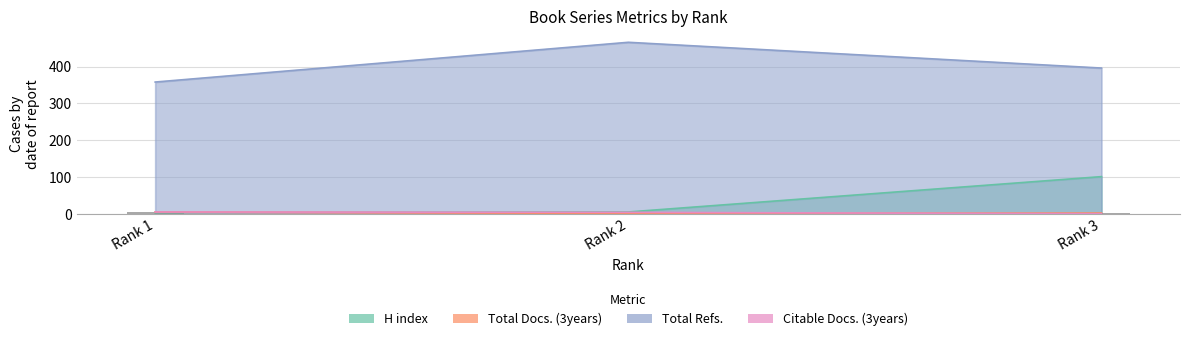

What is the difference between the maximum and second lowest values in the Total Docs. (3years) series?

3